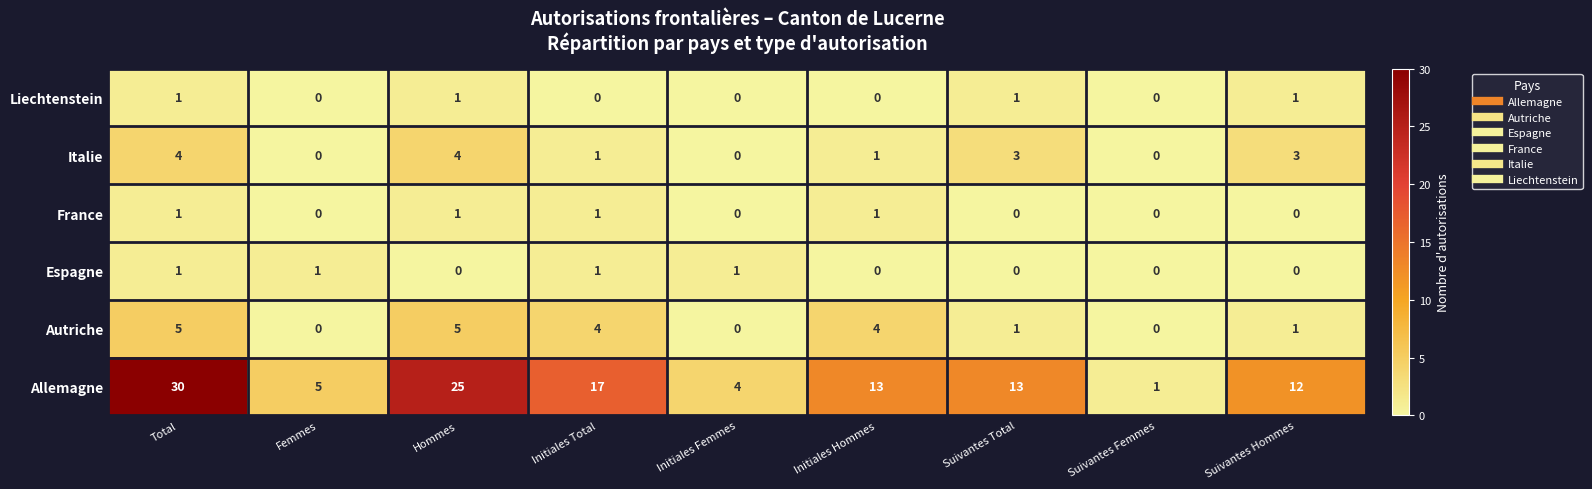

What is the total value across all series at Initiales Hommes?

19